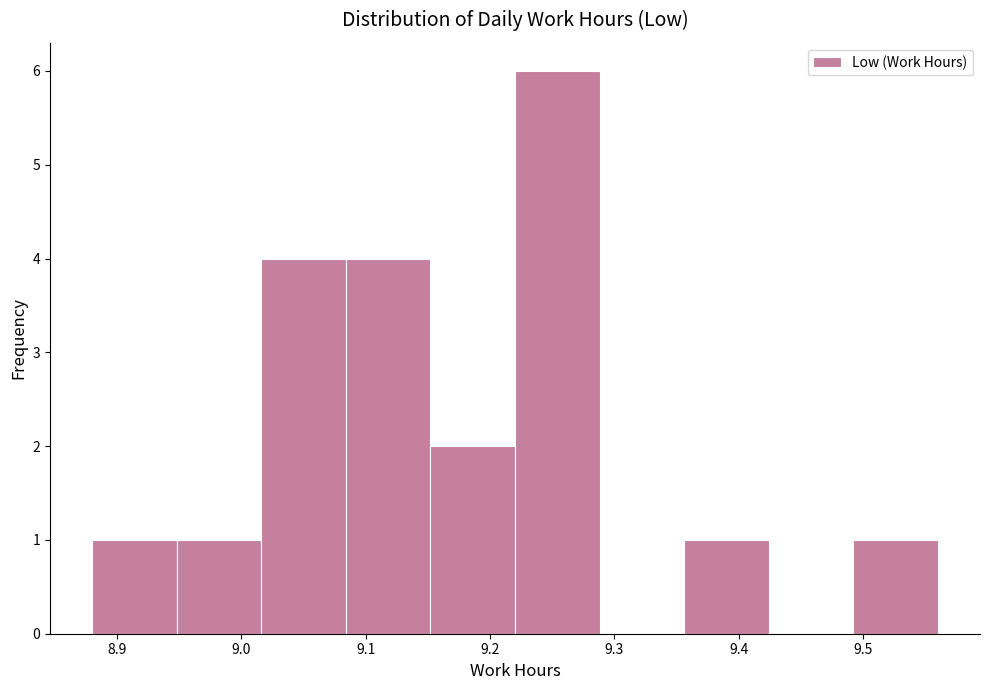

Over which range of the x-axis is the bar tallest?

9.220 to 9.288